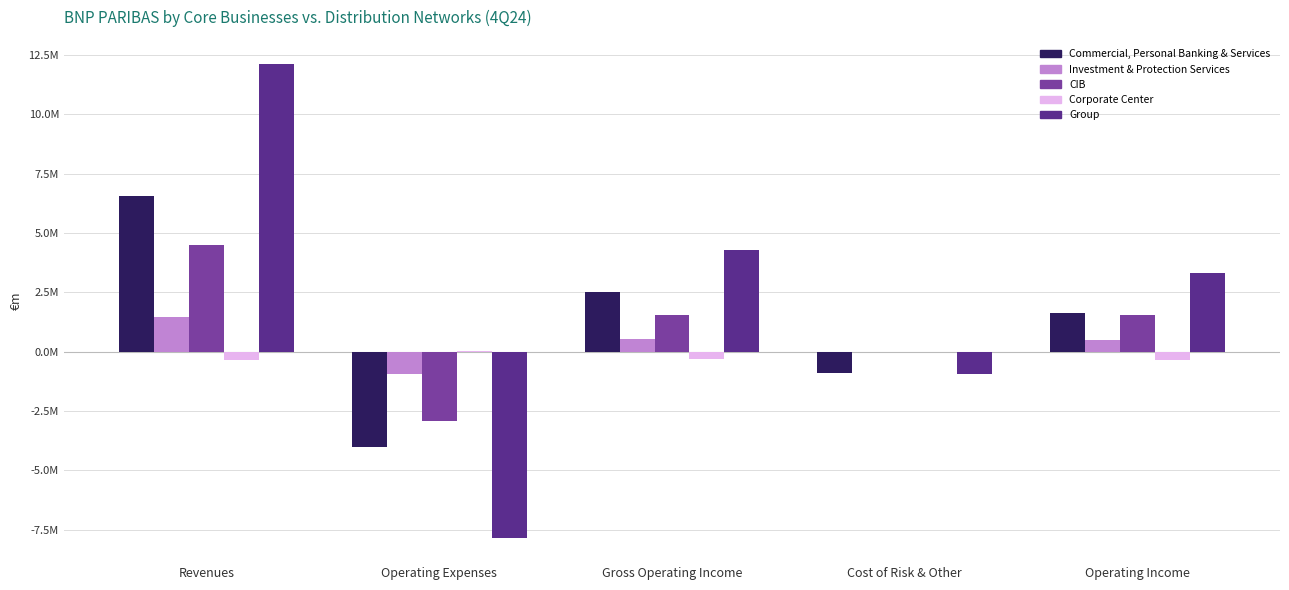

What are all the series names shown in the legend?

Commercial, Personal Banking & Services, Investment & Protection Services, CIB, Corporate Center, Group